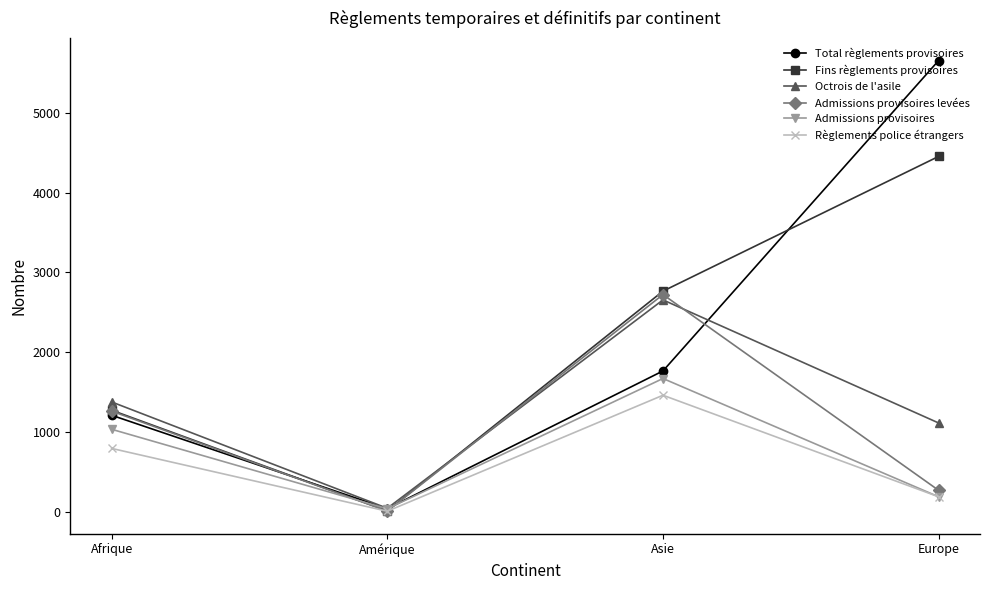

Is the value of Admissions provisoires at Europe greater than the value of Fins règlements provisoires at Asie?

No